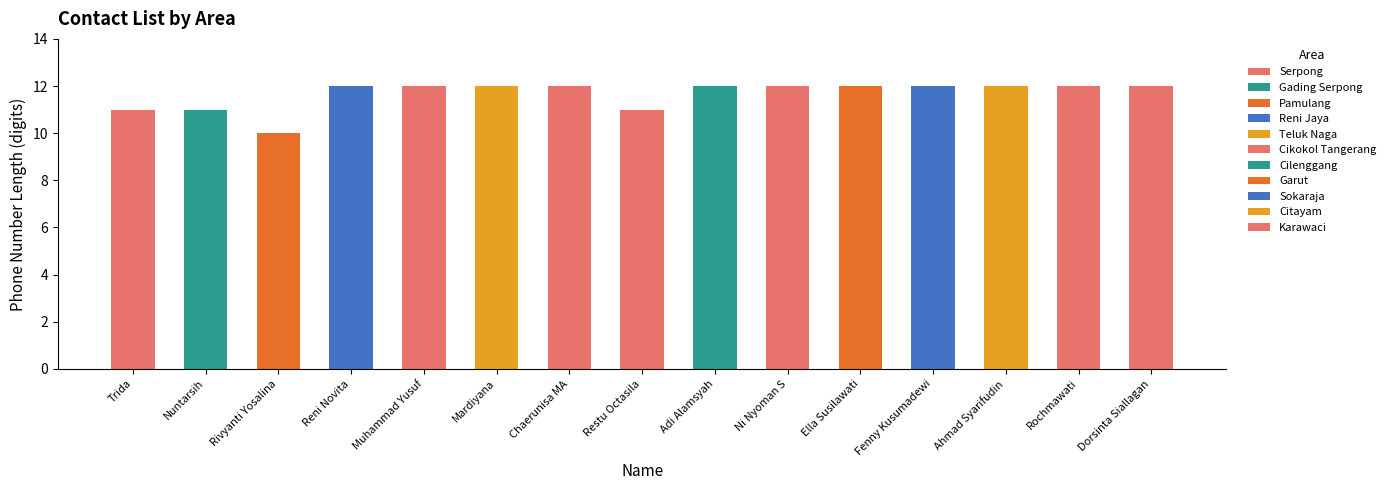

What is the greatest value displayed?

12